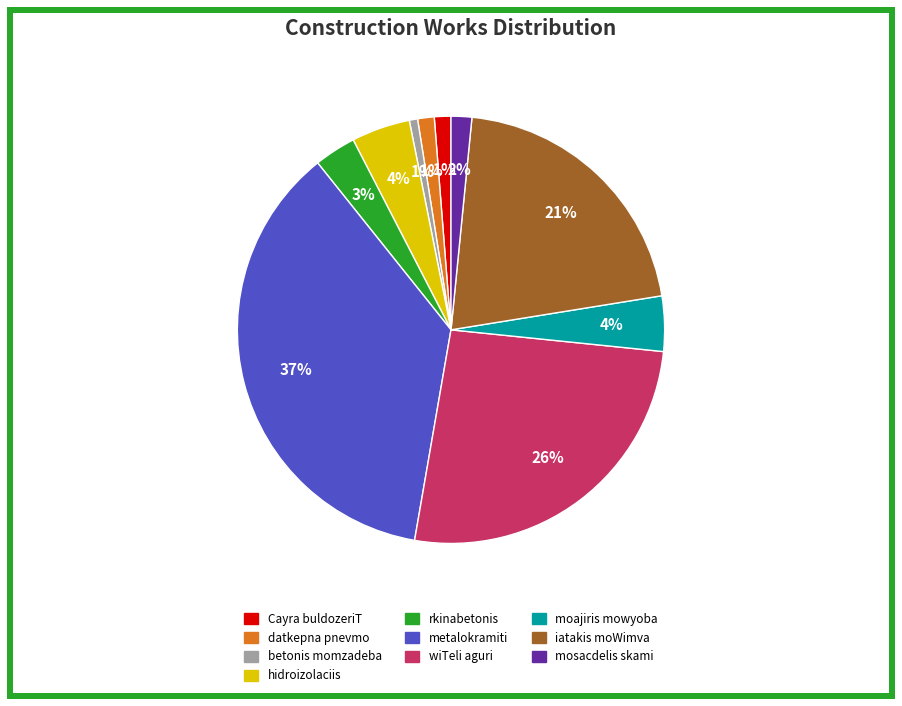

To the nearest percent, what is the difference between the largest and smallest slice percentages?

36%